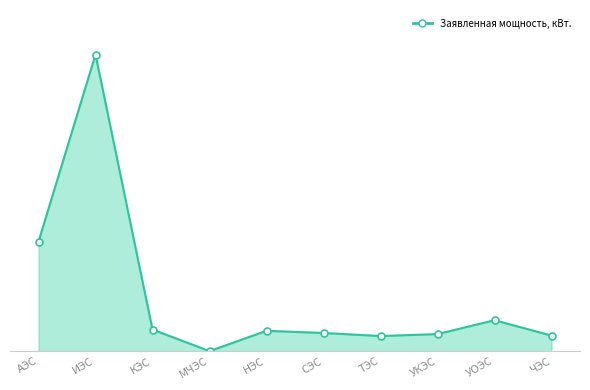

What is the maximum value shown in the chart?

23918.0